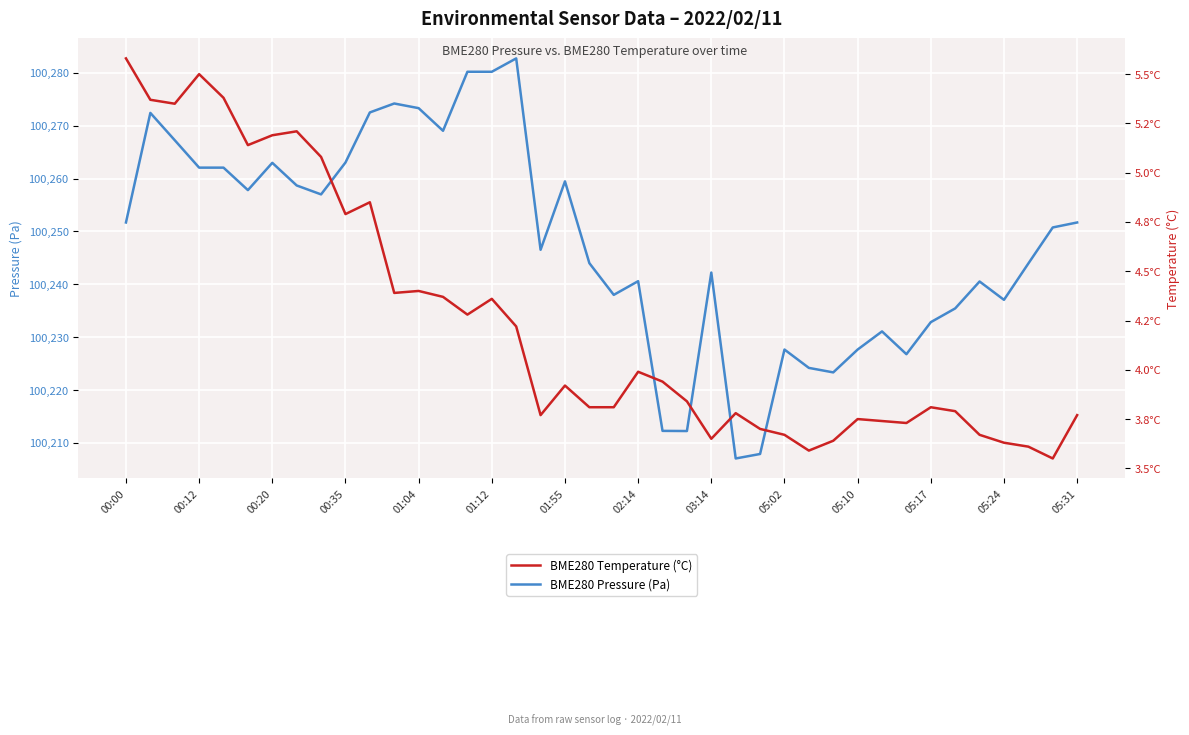

The value of BME280 Pressure (Pa) at 02:14 is 49258.6. True or false?

False